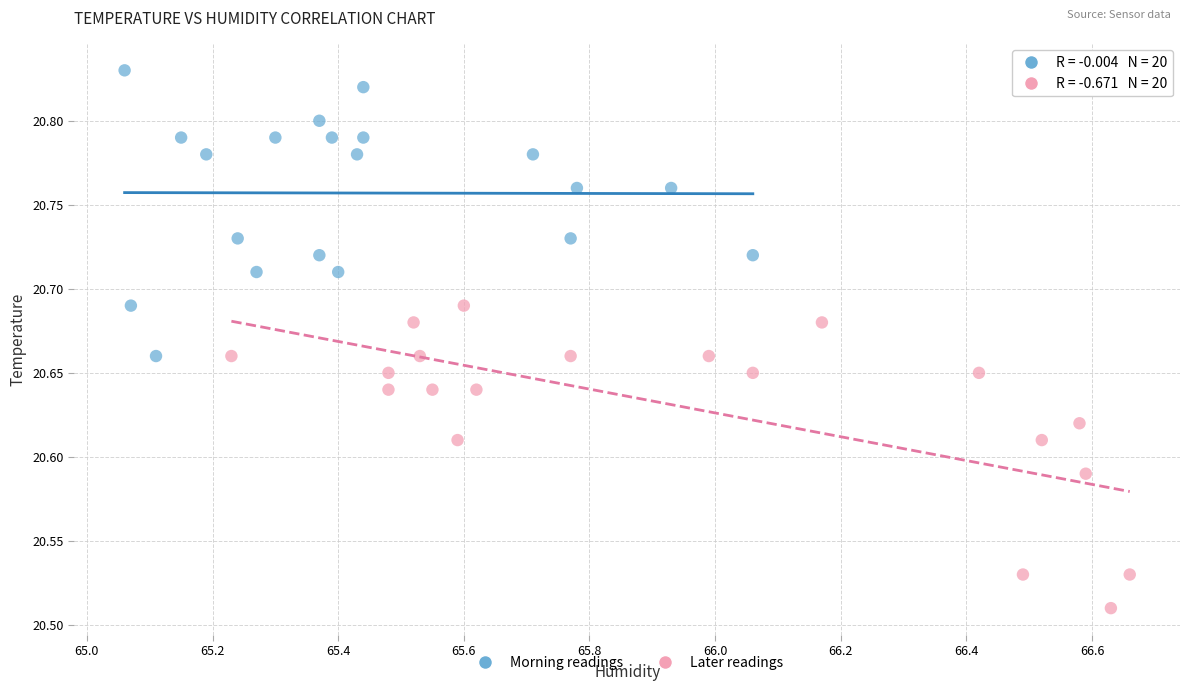

Which series has the largest Y range (max minus min)?

Later readings